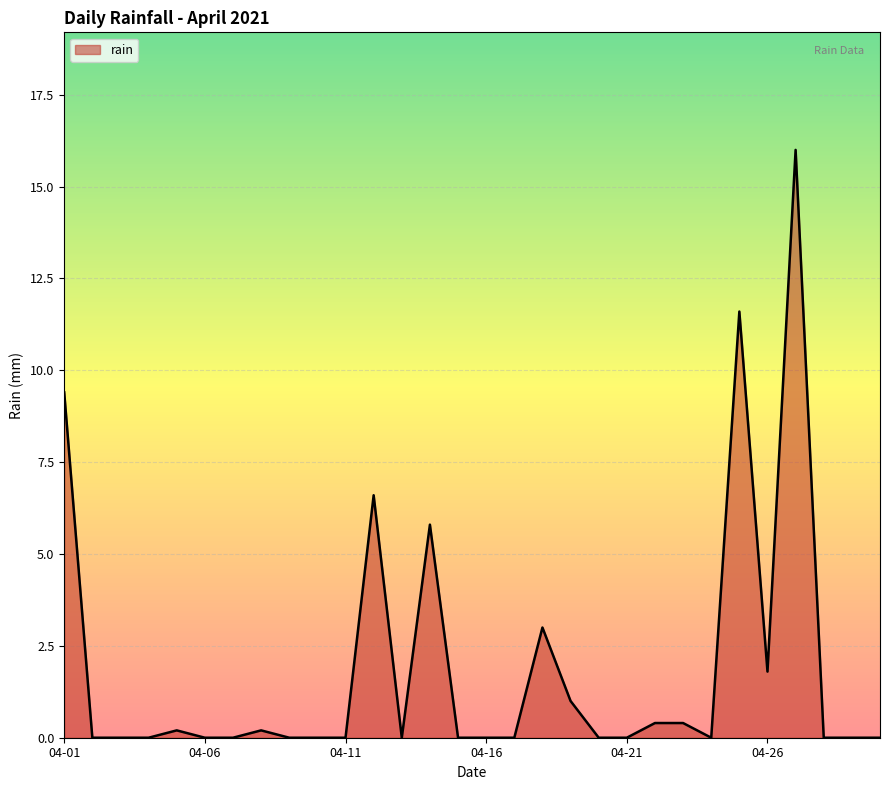

What is the greatest value displayed?

16.0